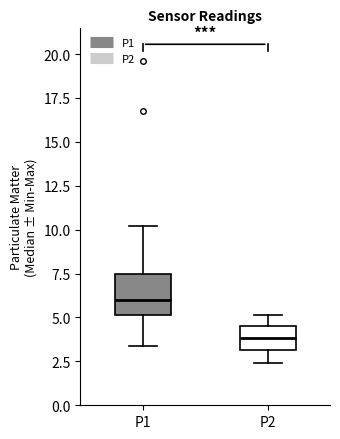

Which box has the lowest median line?

P2